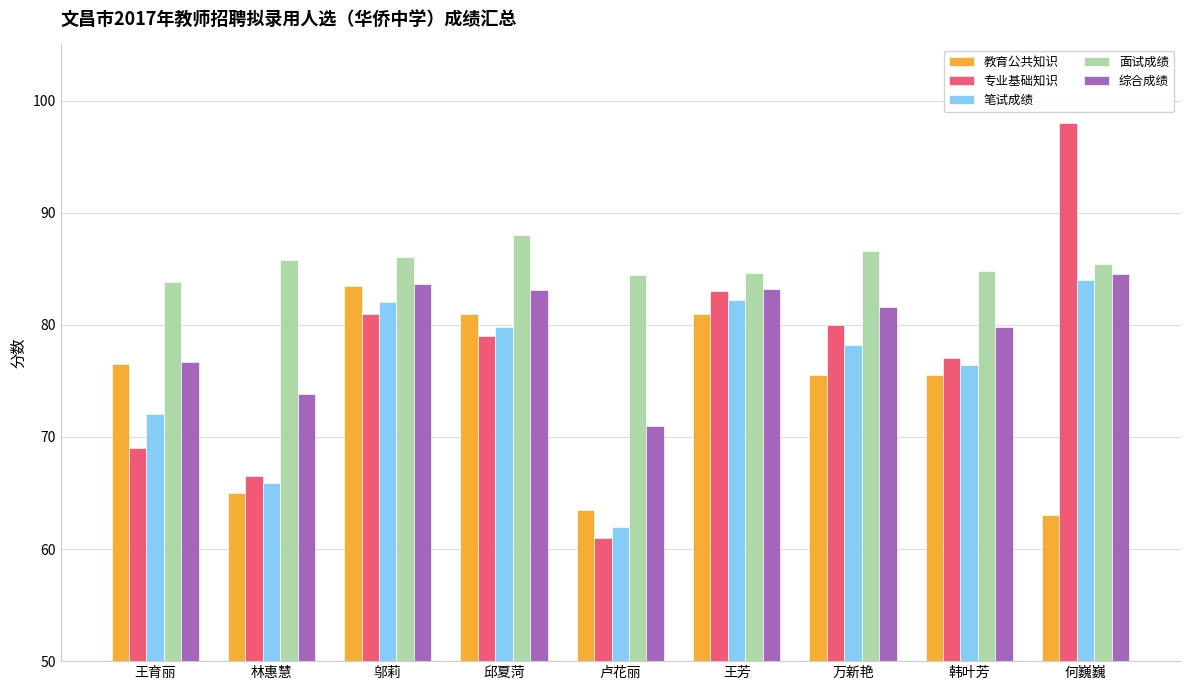

Where does the 教育公共知识 series first go above 75?

王育丽